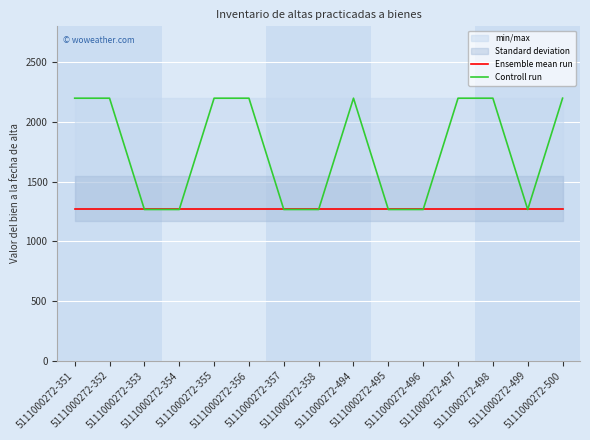

Reading left to right, what are all the values shown in this chart?

Ensemble mean run: 1266.2	1266.2	1266.2	1266.2	1266.2	1266.2	1266.2	1266.2	1266.2	1266.2	1266.2	1266.2	1266.2	1266.2	1266.2
Controll run: 2198.2	2198.2	1266.2	1266.2	2198.2	2198.2	1266.2	1266.2	2198.2	1266.2	1266.2	2198.2	2198.2	1266.2	2198.2